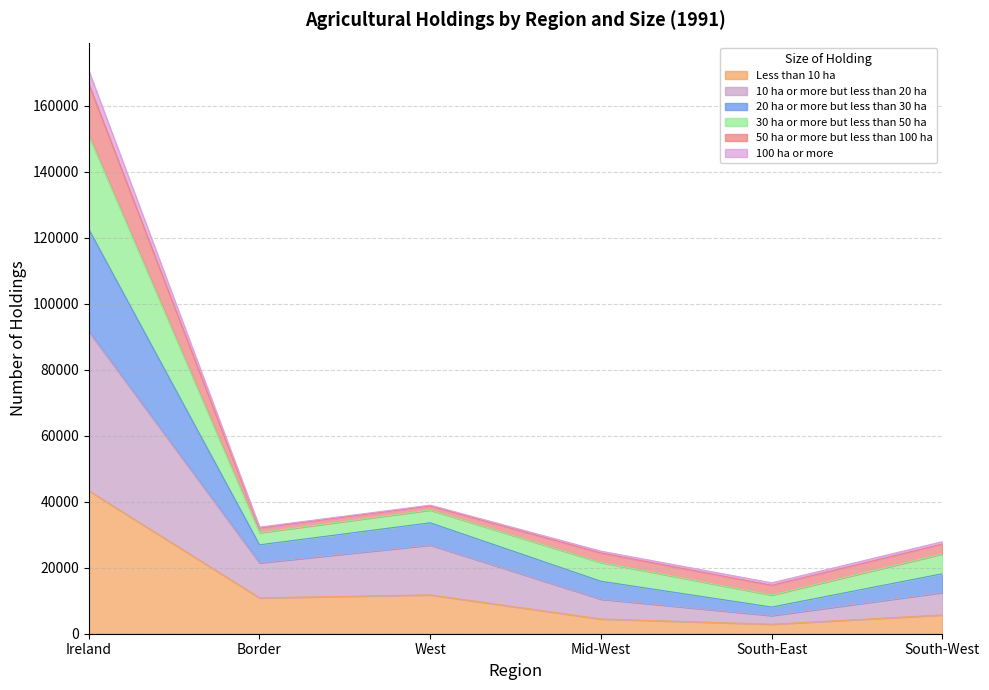

What is the label of the 5th point from the left?

South-East